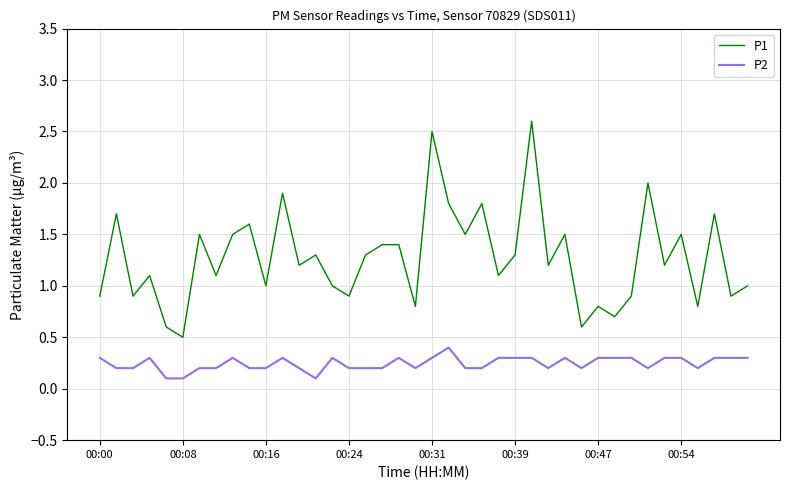

Which series has the largest range (max minus min)?

P1